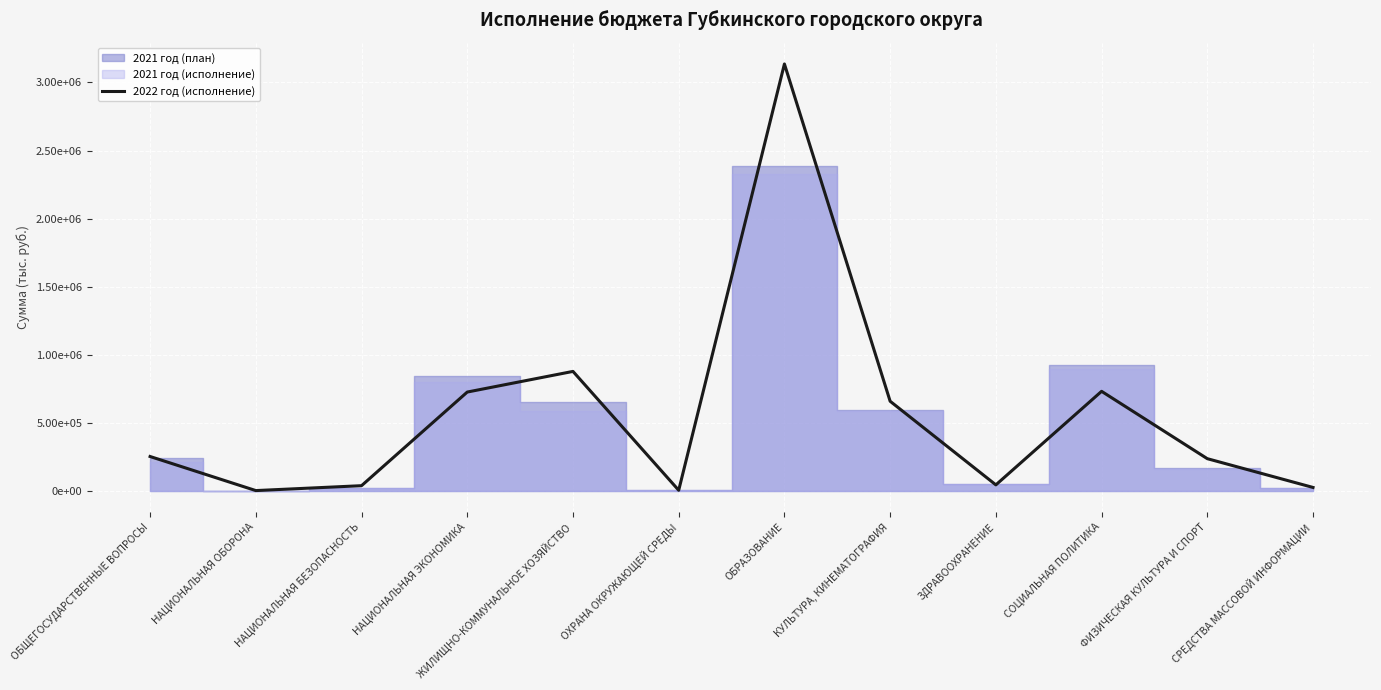

What is the sum of the values at ОХРАНА ОКРУЖАЮЩЕЙ СРЕДЫ and НАЦИОНАЛЬНАЯ ЭКОНОМИКА?

727890